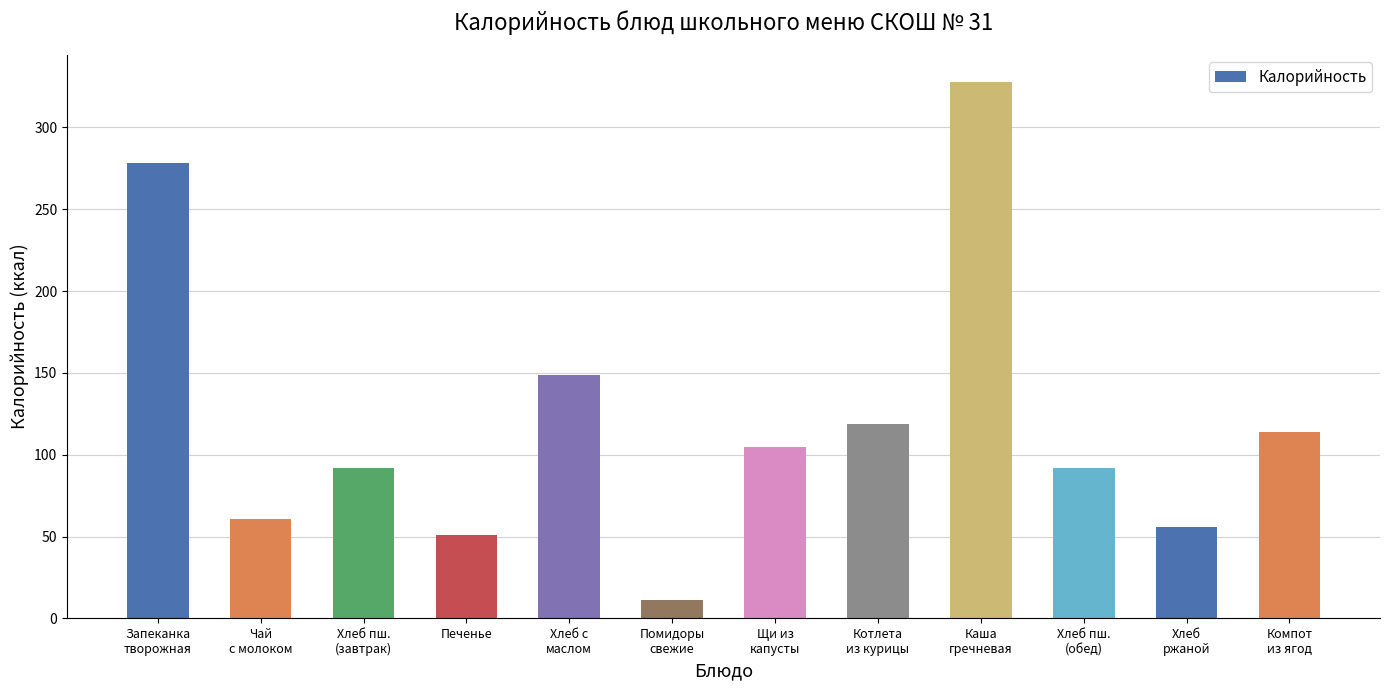

The value at Печенье is 51. True or false?

True